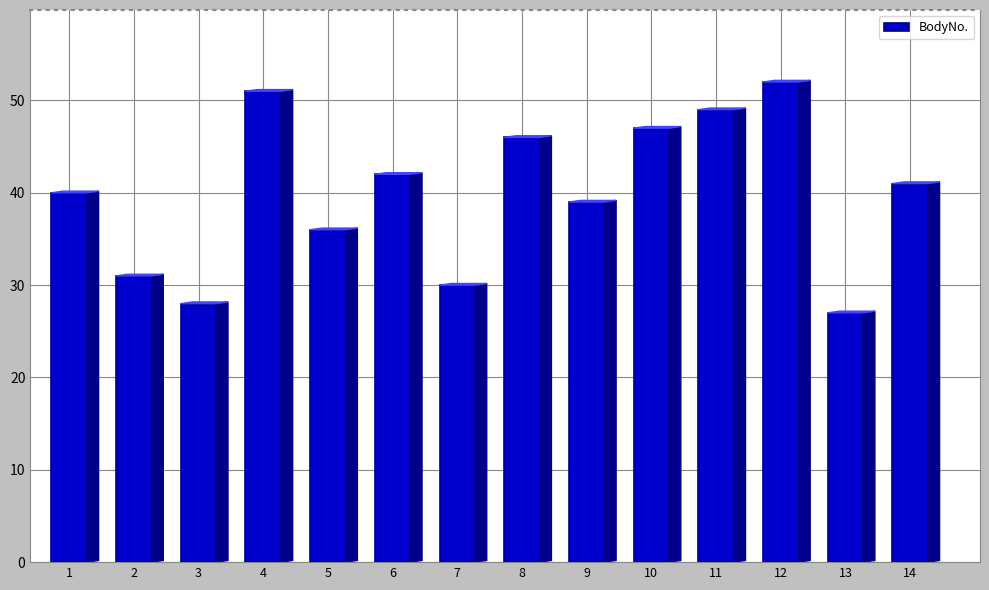

List the labels in order of value, largest first.

12, 4, 11, 10, 8, 6, 14, 1, 9, 5, 2, 7, 3, 13